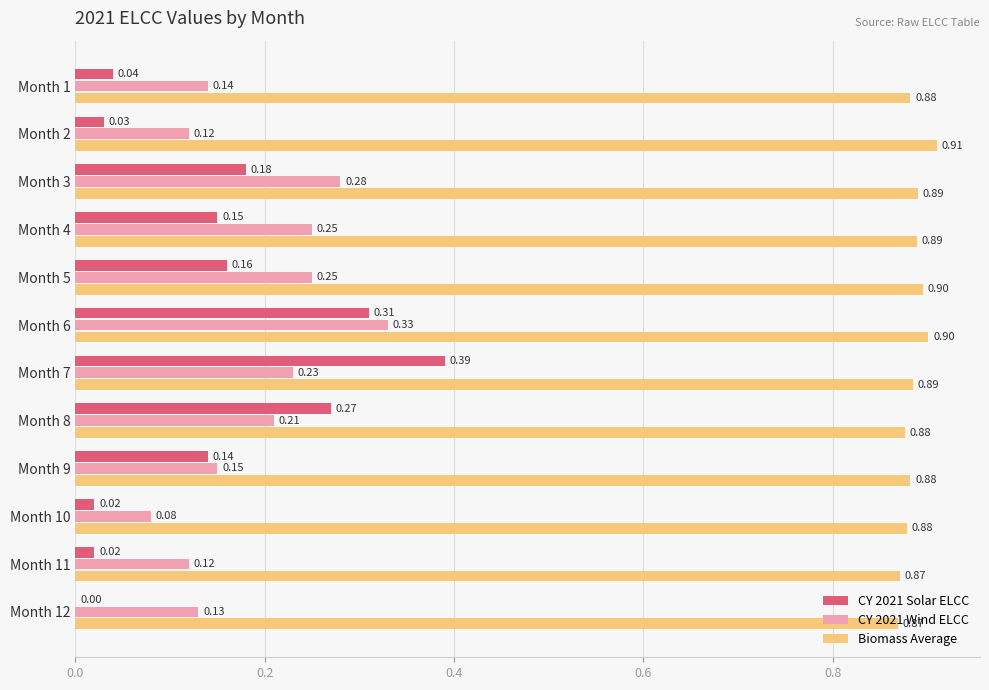

Which series has the largest total across all categories?

Biomass Average